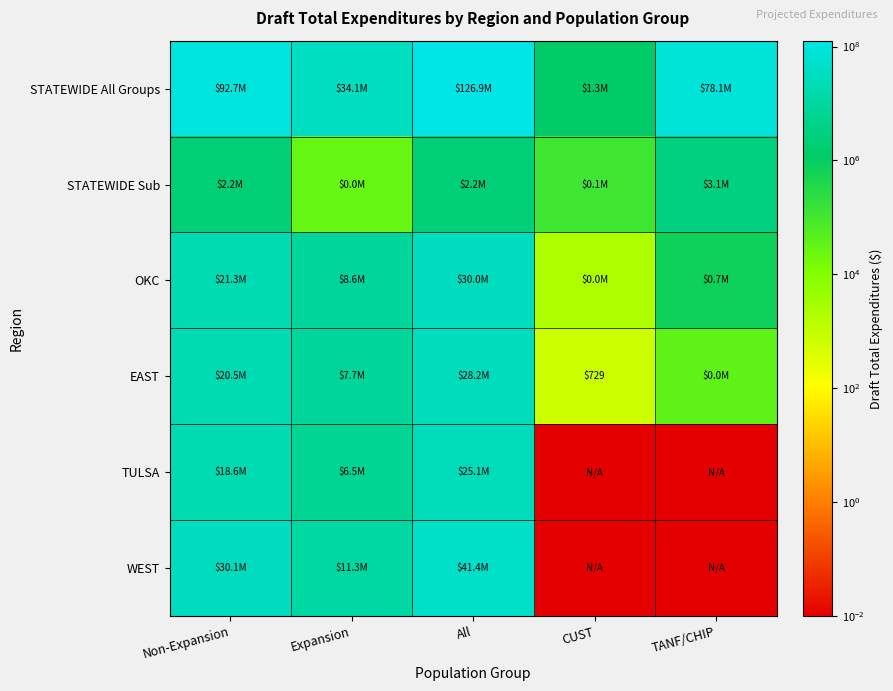

True or false: EAST has a value of 66303.0 at TANF/CHIP.

False